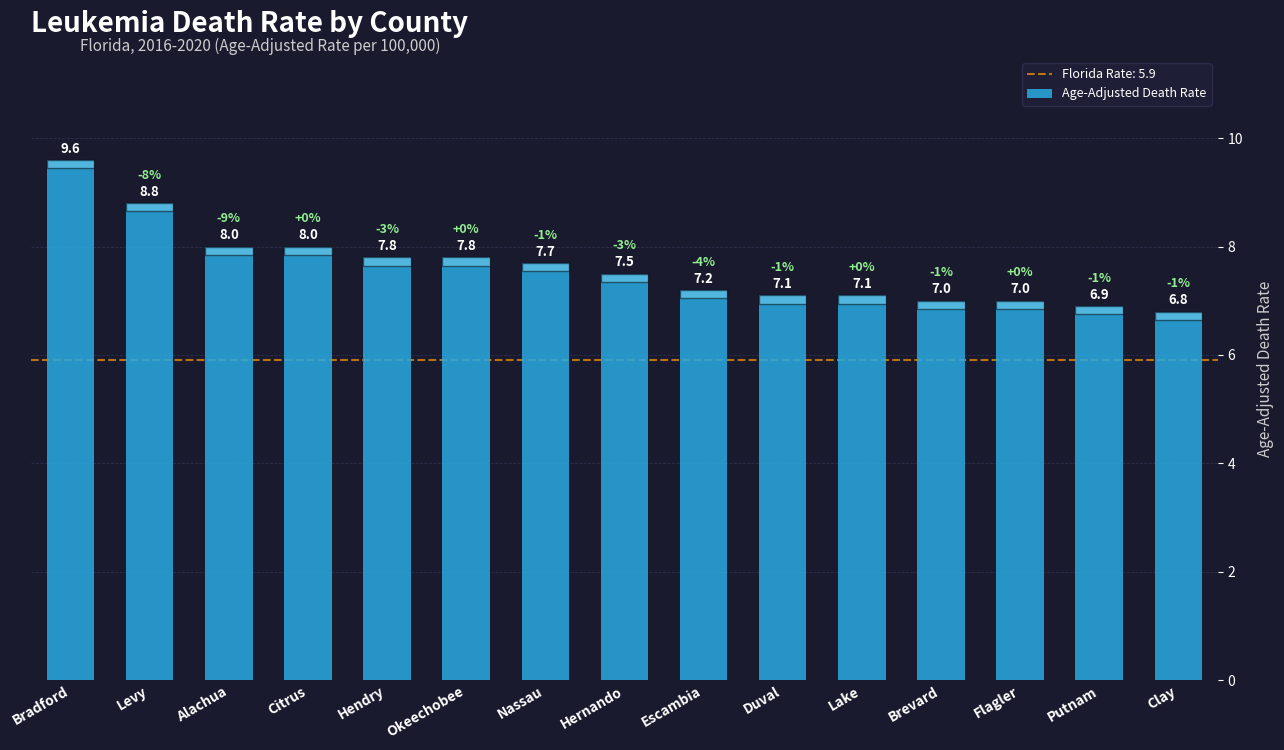

What is the change in value from Levy to Clay?

-2.0